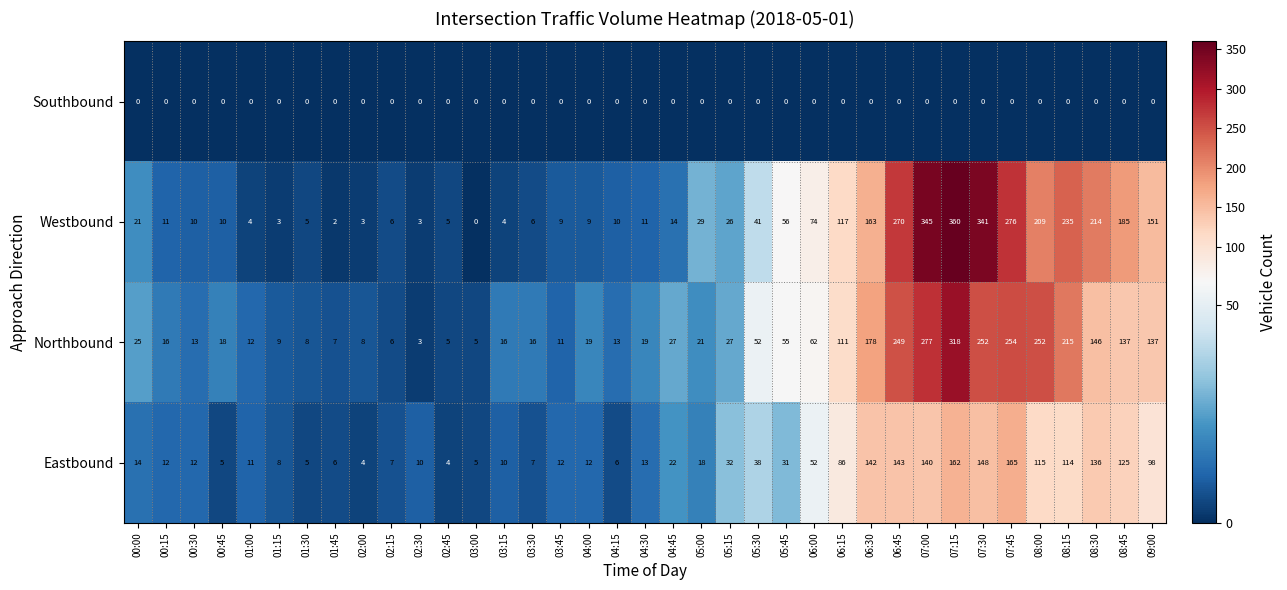

Which category has the highest value across all series?

07:15